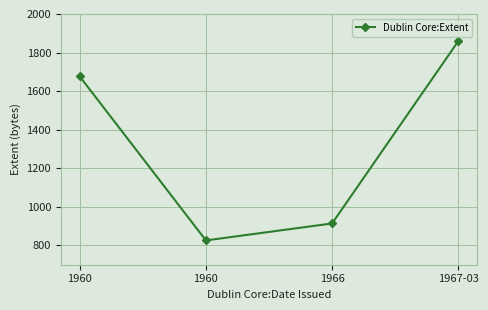

Does the chart have visible grid lines?

Yes